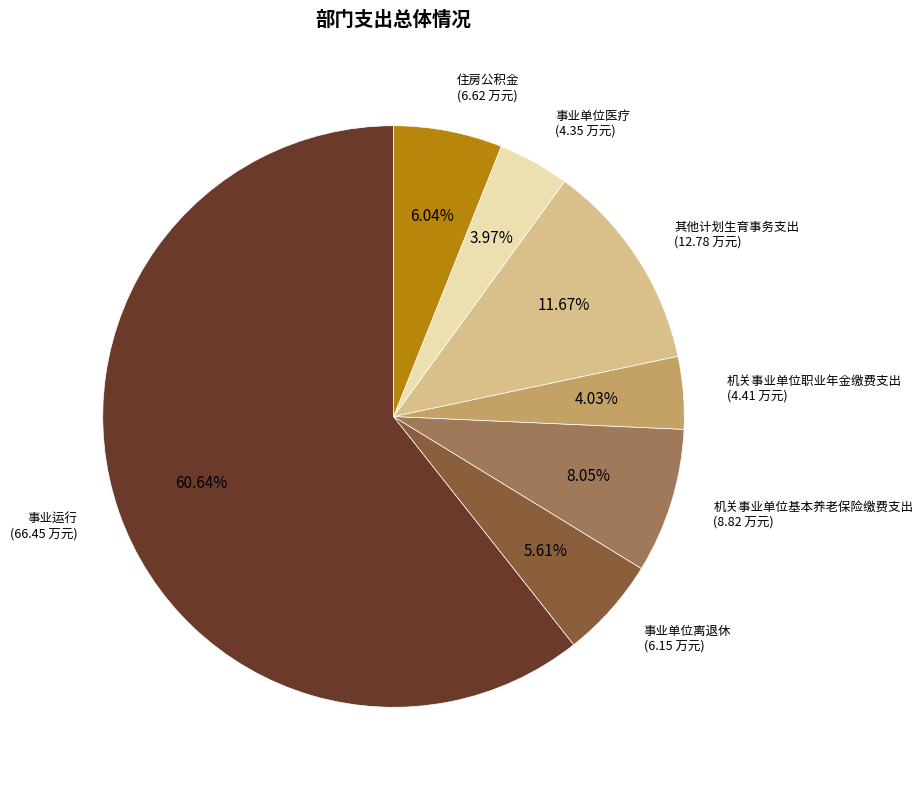

Between 住房公积金 and 其他计划生育事务支出, which is larger?

其他计划生育事务支出